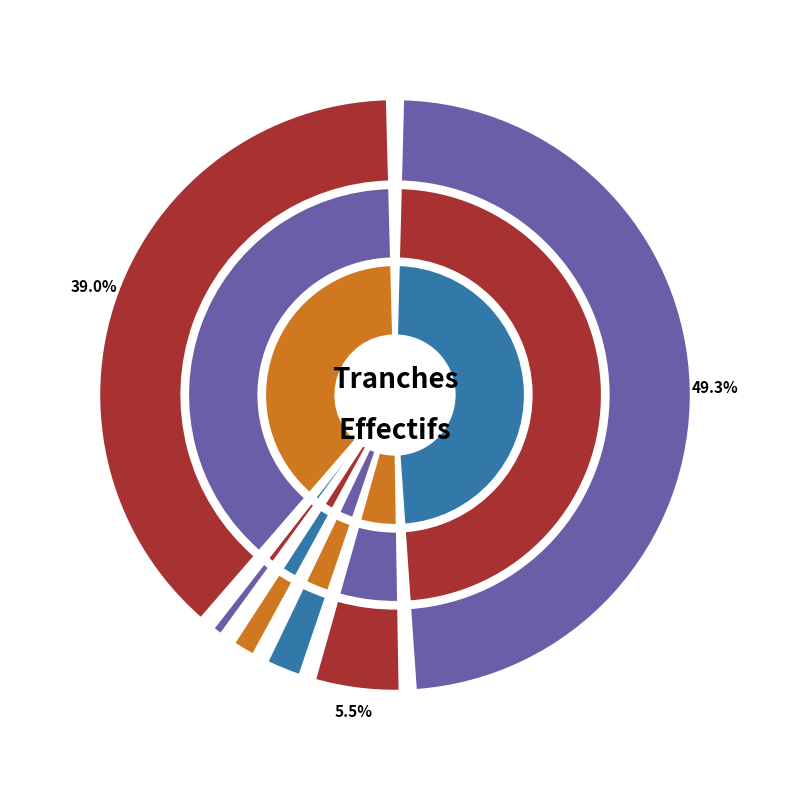

To the nearest percent, what is the average slice percentage?

17%